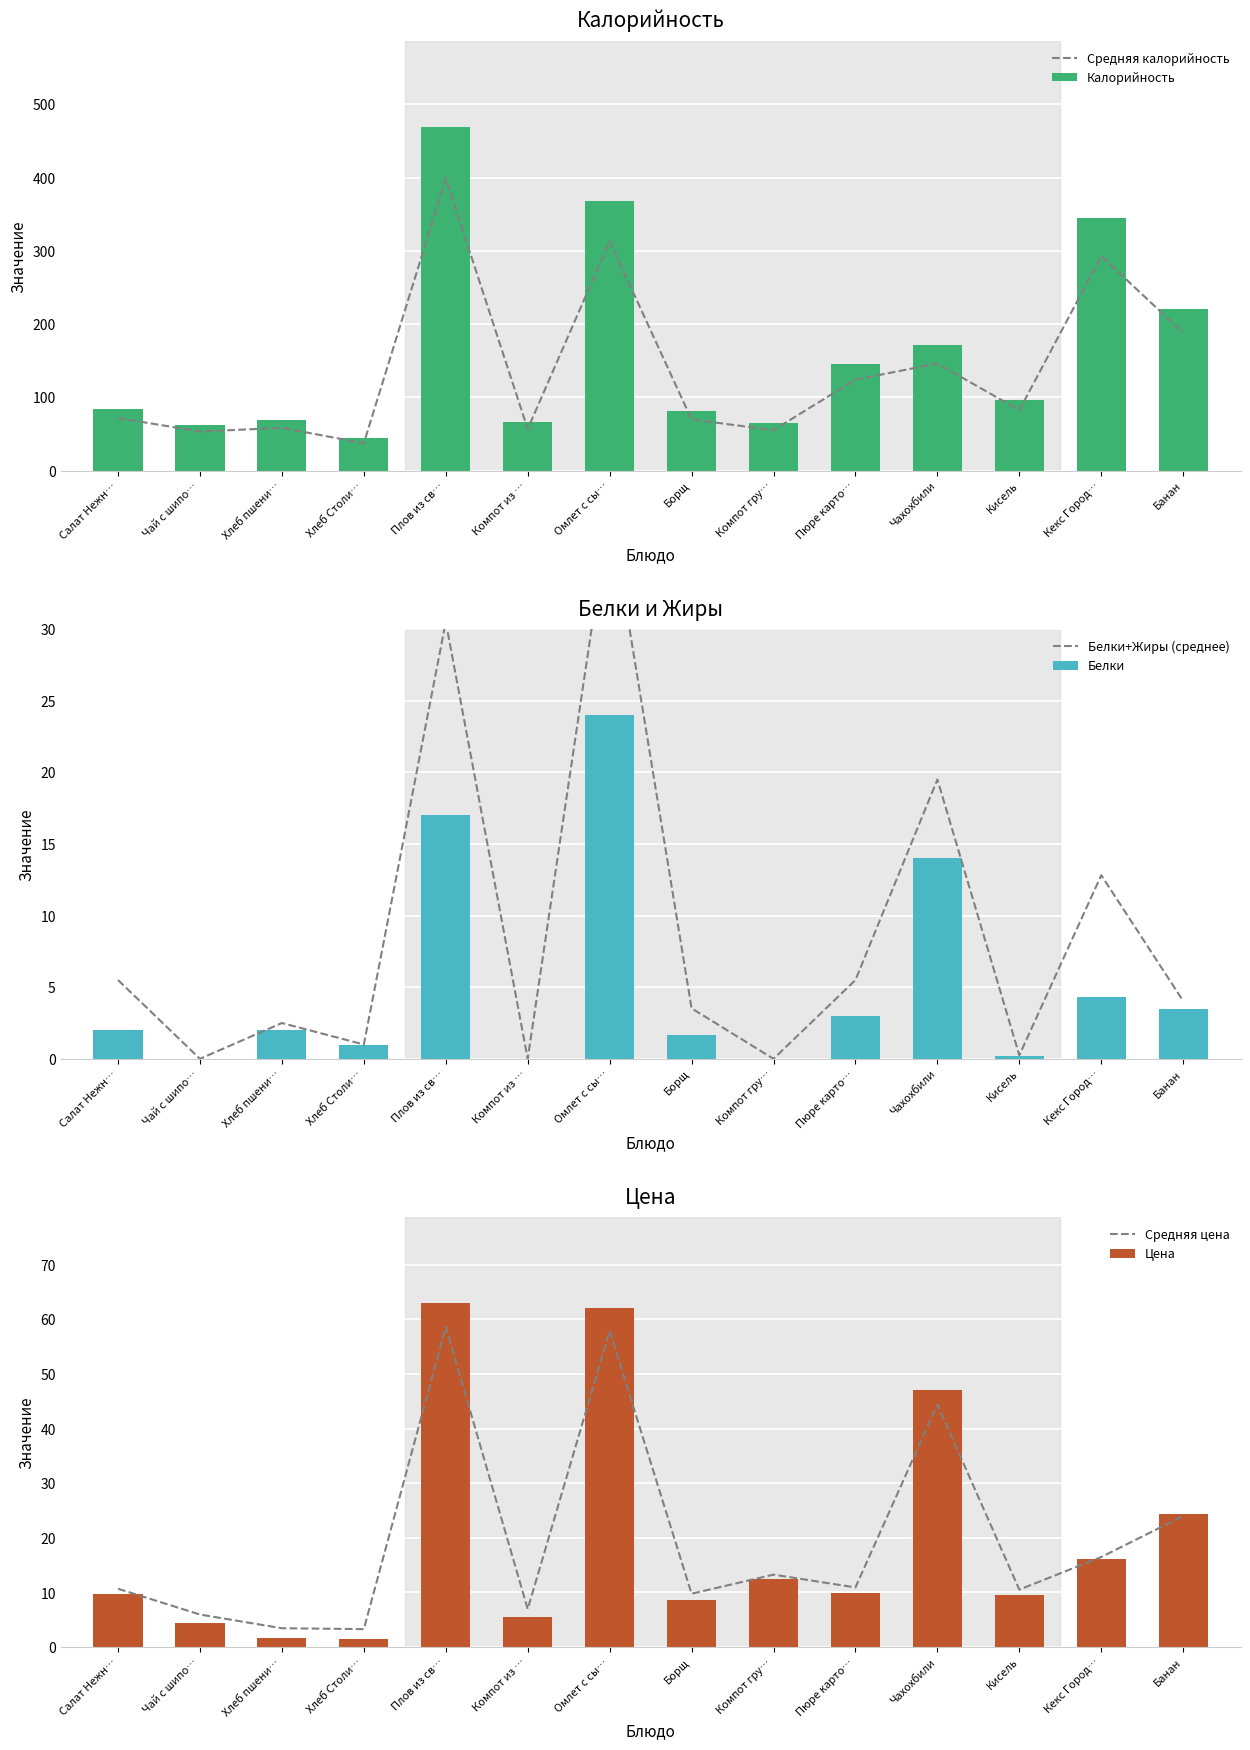

Reading left to right, transcribe all the data shown in this chart.

Средняя калорийность: 71.7	53.3	58.3	37.4	399.0	56.8	313.2	69.7	55.2	124.1	146.2	82.4	293.0	188.0
Калорийность: 84.4	62.7	68.6	44.0	469.4	66.8	368.5	82.0	65.0	146.0	172.0	97.0	344.7	221.2
Белки+Жиры (среднее): 5.5	0.0	2.5	1.0	30.5	0.0	38.5	3.5	0.0	5.5	19.5	0.2	12.8	4.0
Белки: 2.0	0.0	2.0	1.0	17.0	0.0	24.0	1.6	0.0	3.0	14.0	0.2	4.3	3.5
Средняя цена: 10.7	6.0	3.4	3.3	58.6	7.0	57.9	9.8	13.3	10.9	44.4	10.5	16.5	24.0
Цена: 9.6	4.4	1.6	1.4	62.9	5.5	62.1	8.6	12.5	9.9	47.1	9.5	16.1	24.4